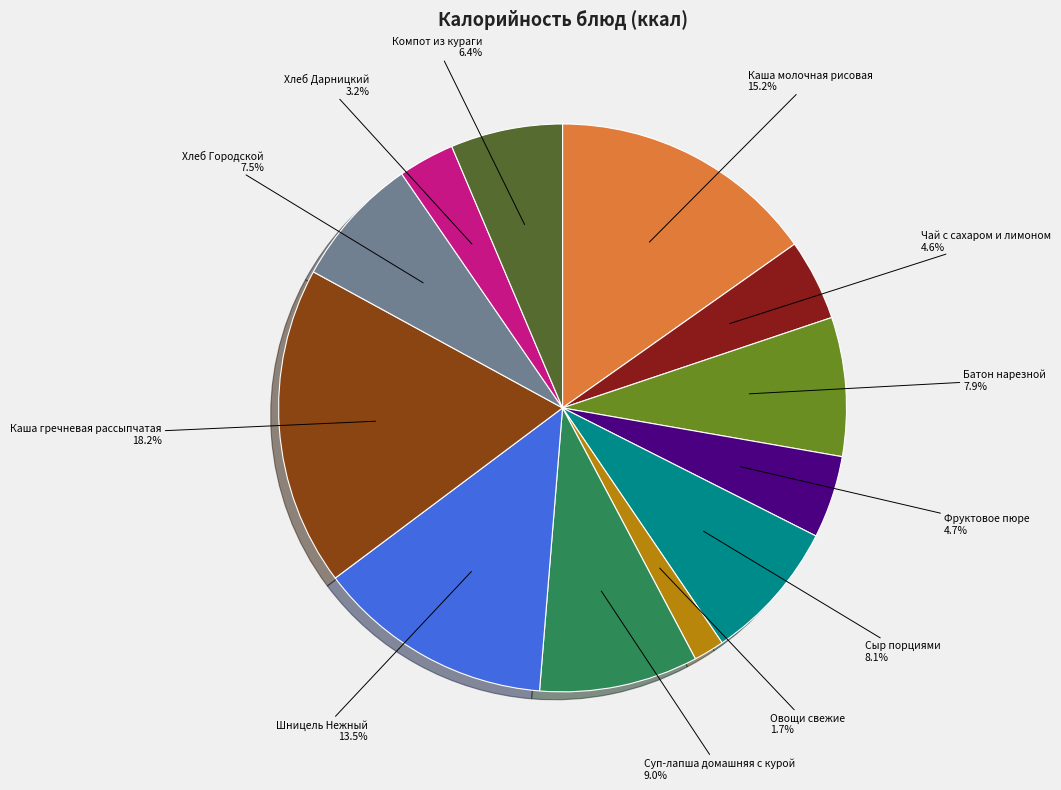

Is there any slice that represents more than half of the pie?

No